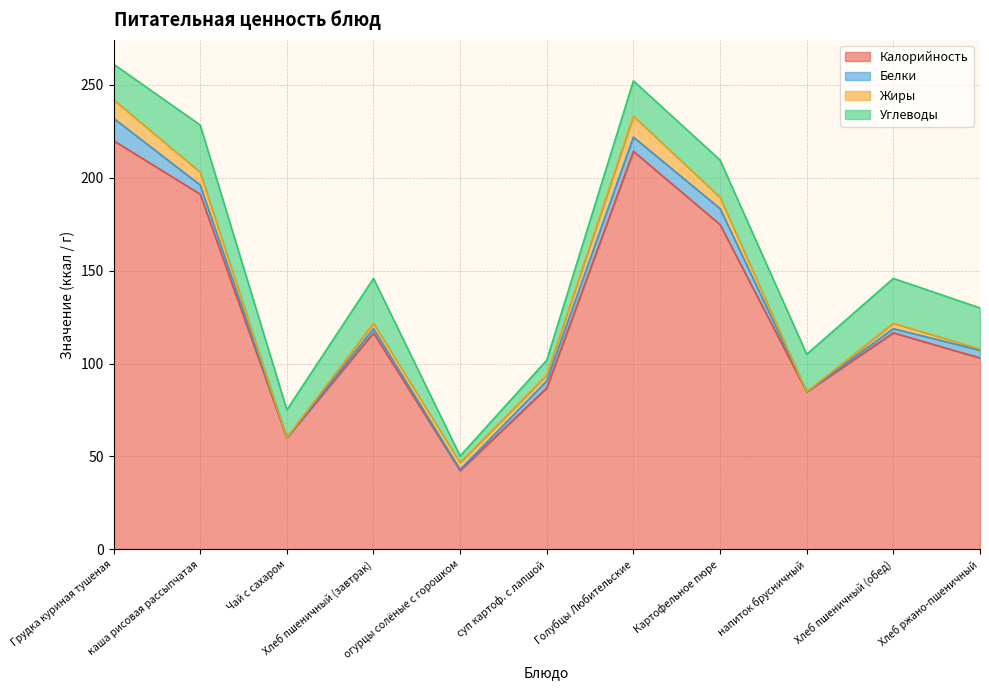

What position from the right is огурцы солёные с горошком?

7